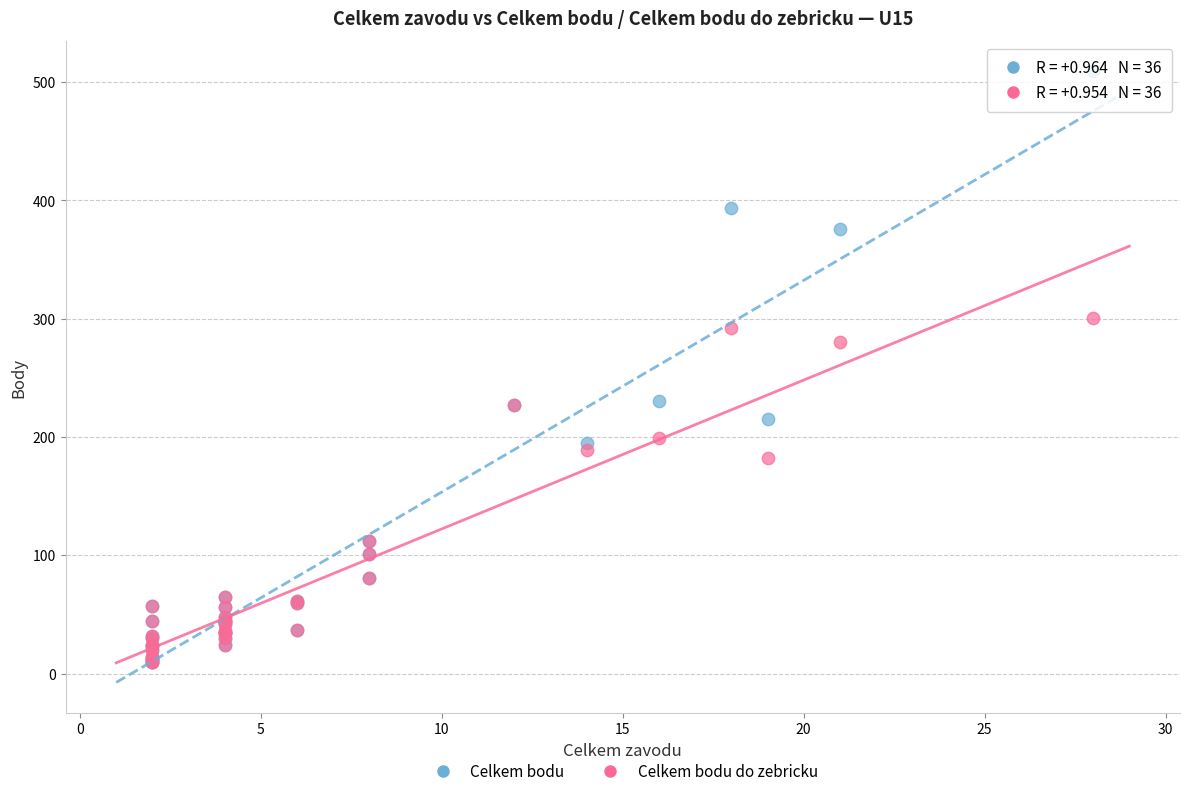

Across all series, what Y value is closest to 259?

280